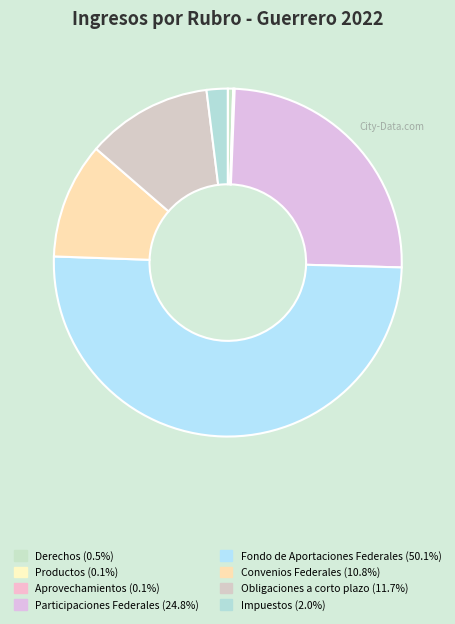

What is the change in value from Fondo de Aportaciones Federales to Impuestos?

-10289370118.0